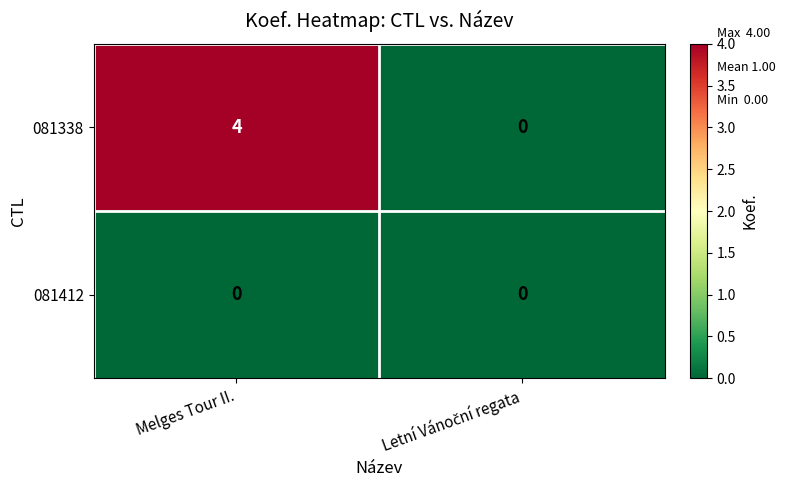

What is the total value across all series at Melges Tour II.?

4